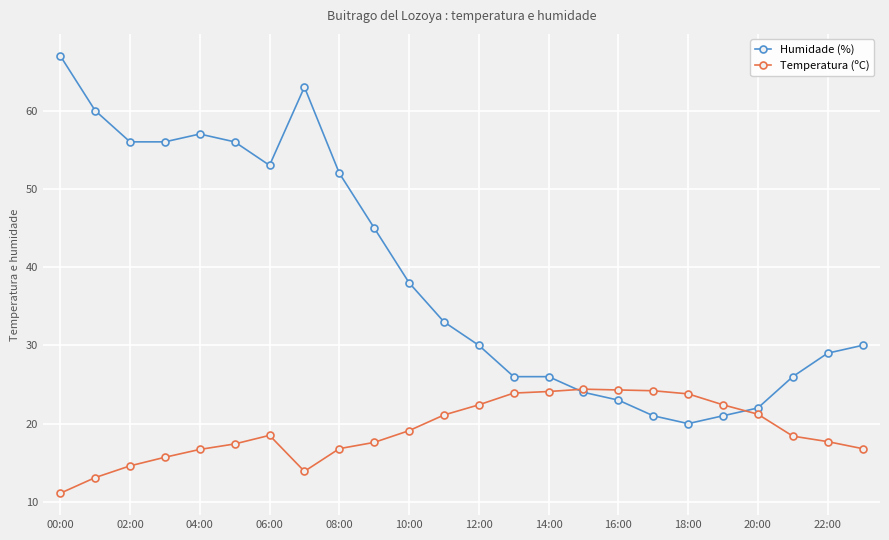

What are all the series names shown in the legend?

Humidade (%), Temperatura (ºC)